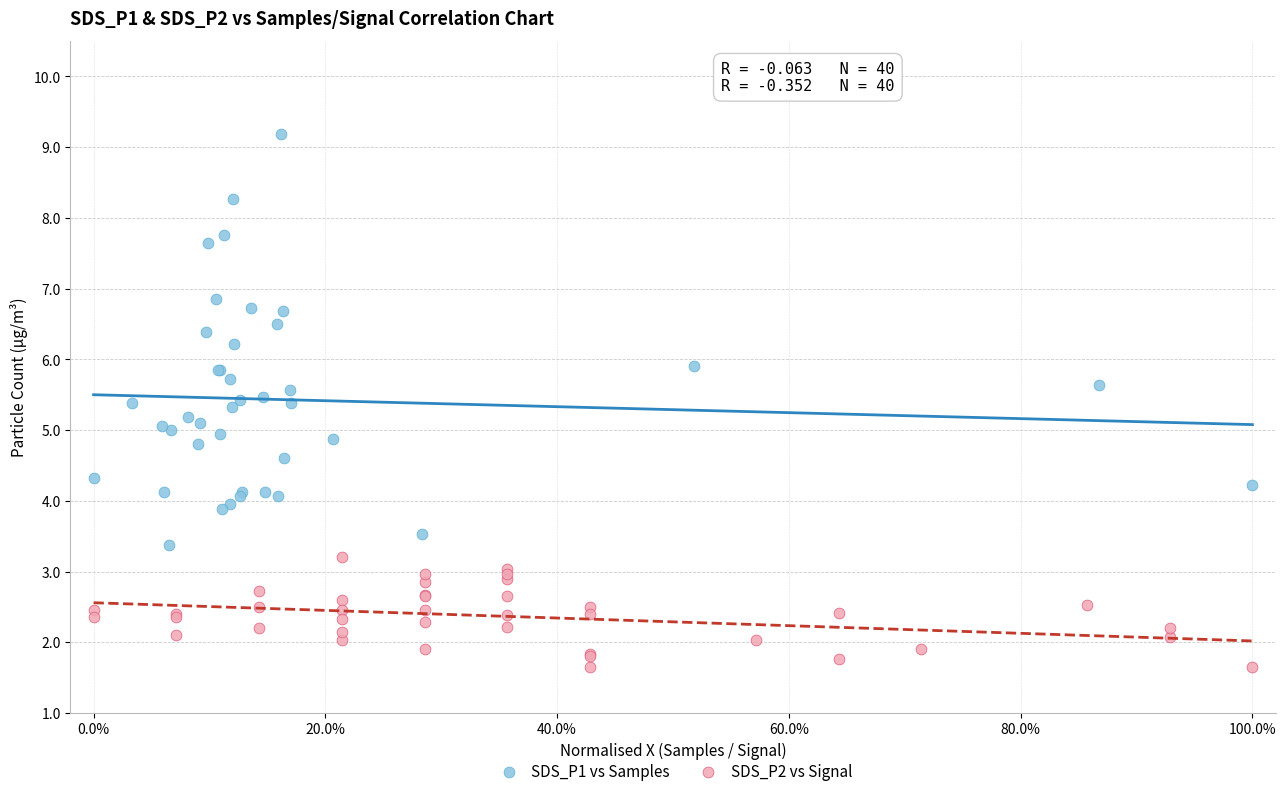

Which series contains the highest Y value?

SDS_P1 vs Samples